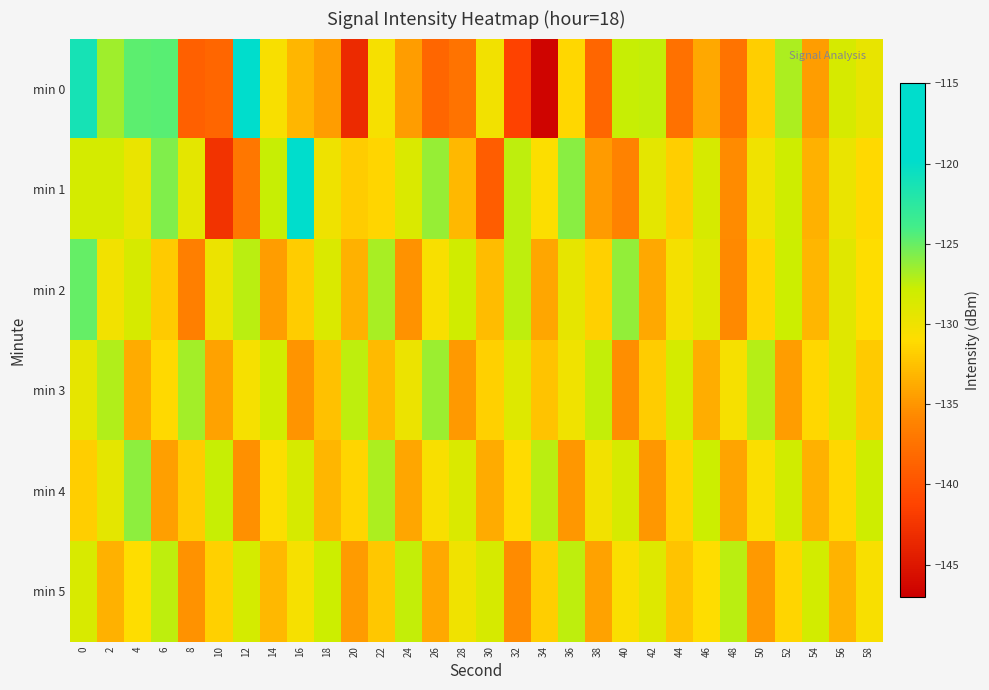

Between 6 and 8, which series saw the biggest shift?

min 0